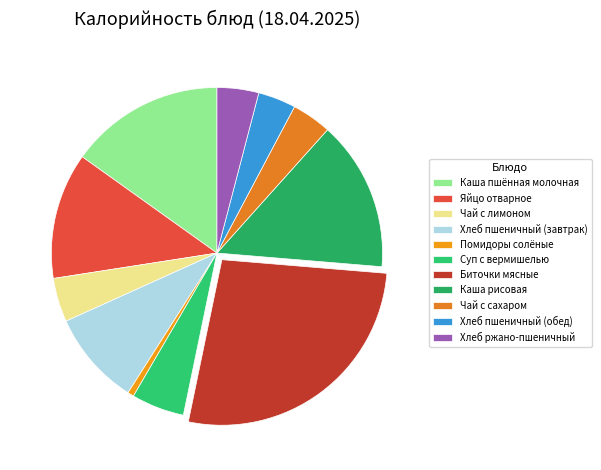

How many slices are in this pie chart?

11